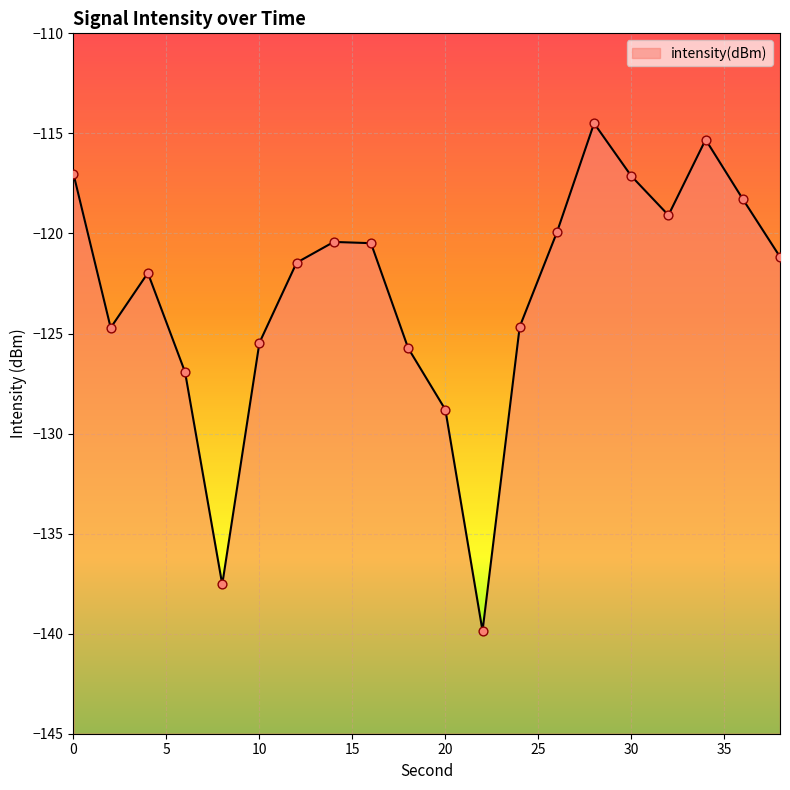

What is the change in value from 14 to 22?

-19.4